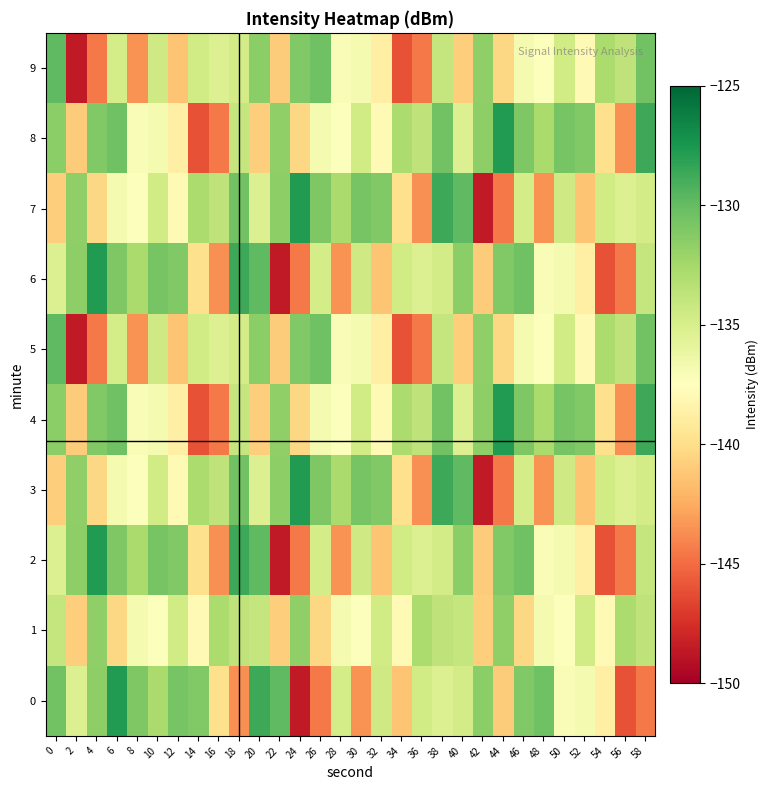

What is the total value across all series at 4?

-1350.6